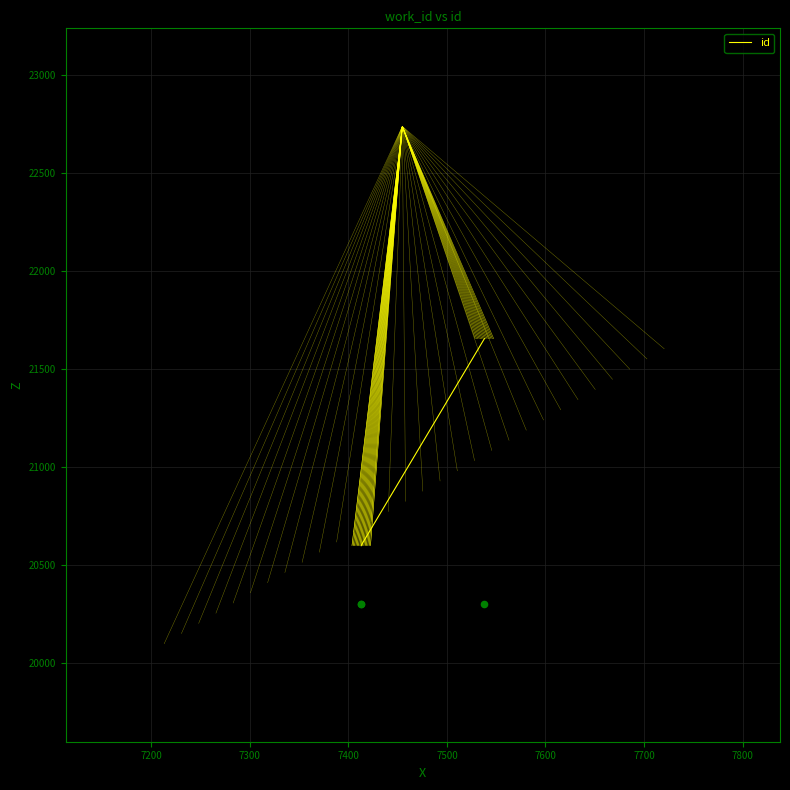

What is the change in value from 7200 to 7300?

+1054